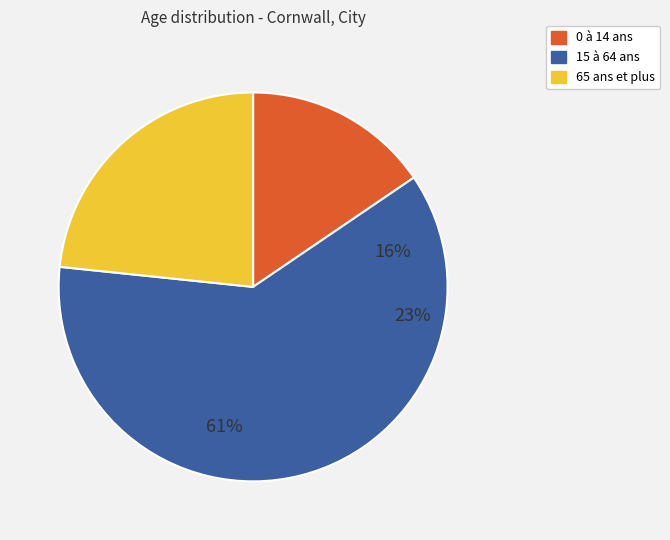

Is it true that 15 à 64 ans is 61% of the pie?

True